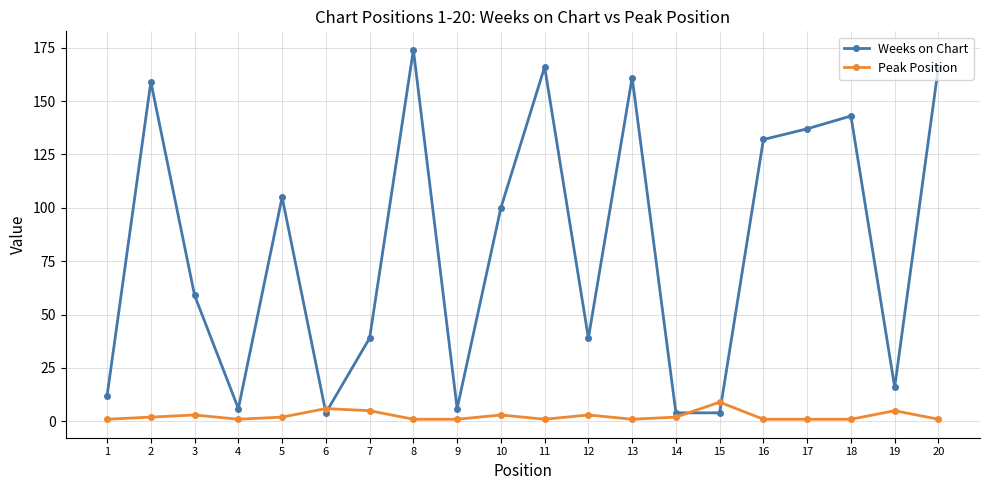

The value of Peak Position at 13 is 1. True or false?

True